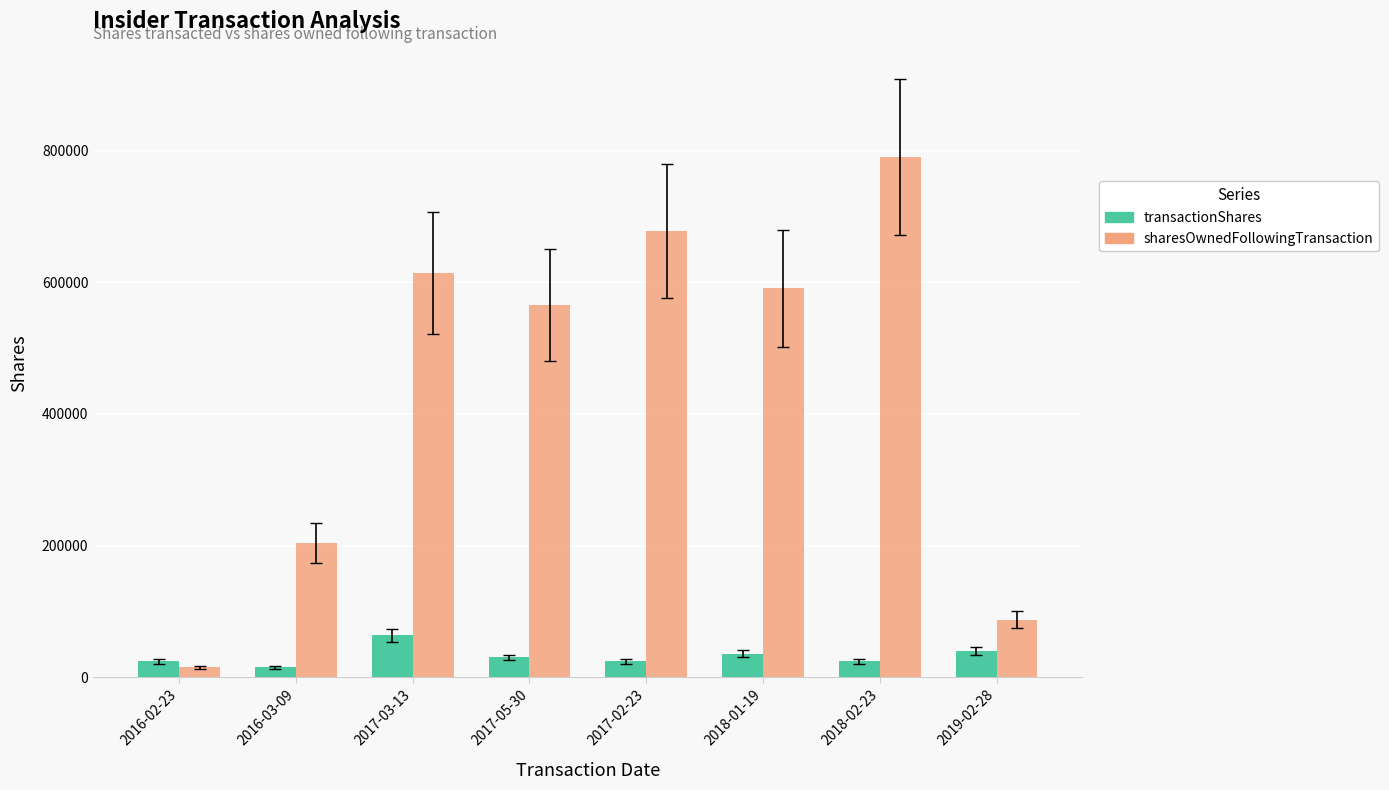

At which category is the sum across all series the highest?

2018-02-23